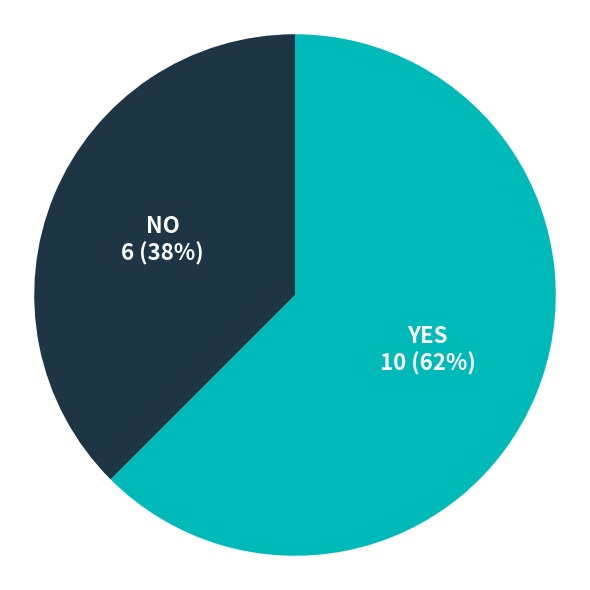

What percentage is the YES slice, to the nearest percent?

62%